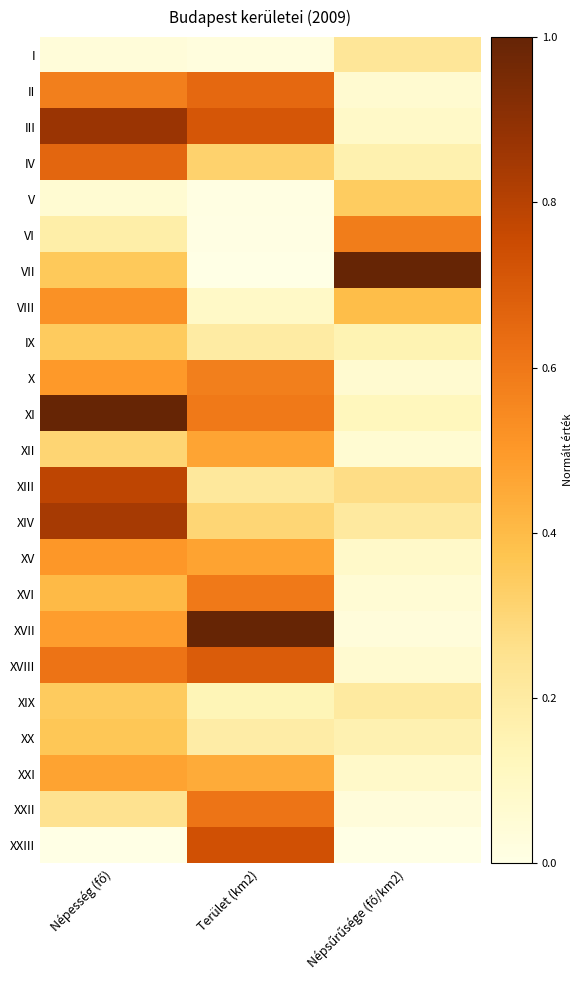

Which series has the largest total across all categories?

XI